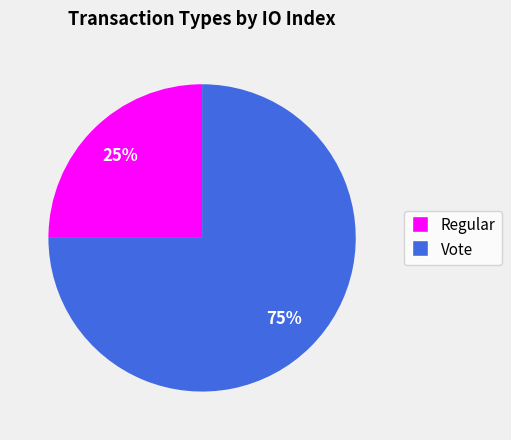

What percentage is the Vote slice, to the nearest percent?

75%